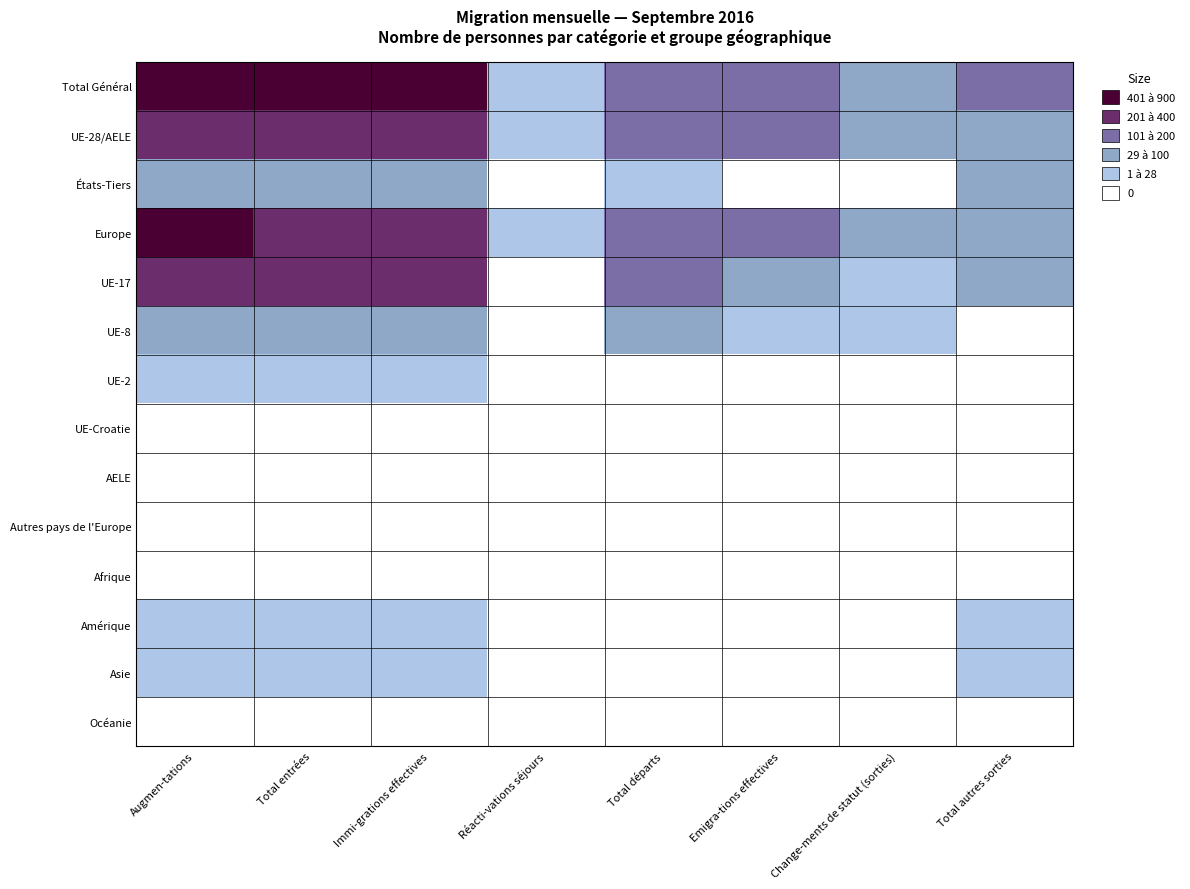

How many categories are shown in the chart?

8